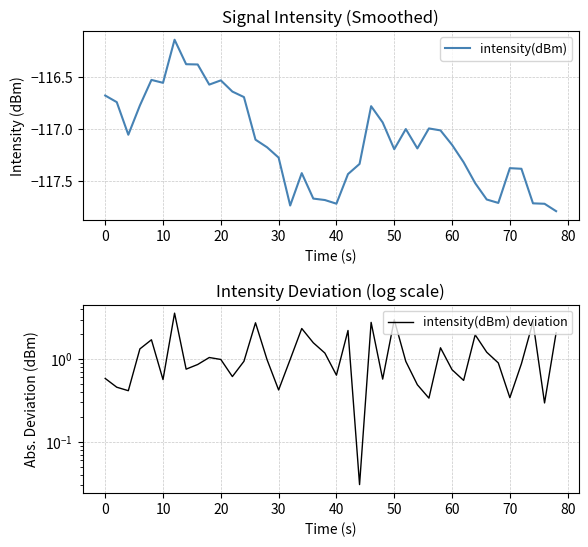

What is the difference between the second highest and second lowest values in the intensity(dBm) deviation series?

2.7